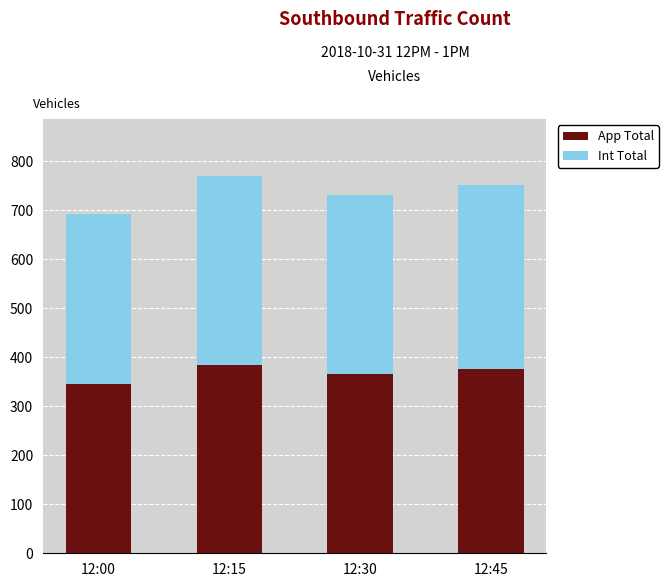

At which label does App Total reach its peak?

12:15